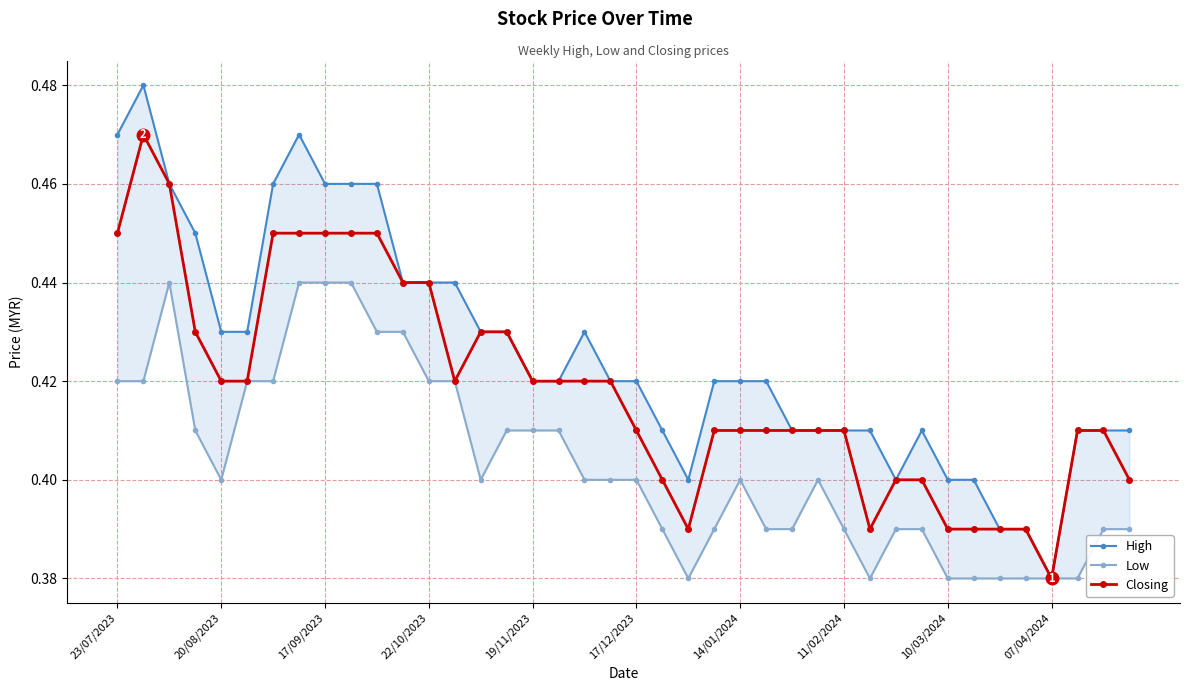

Where is Closing nearest to the value 0?

07/04/2024